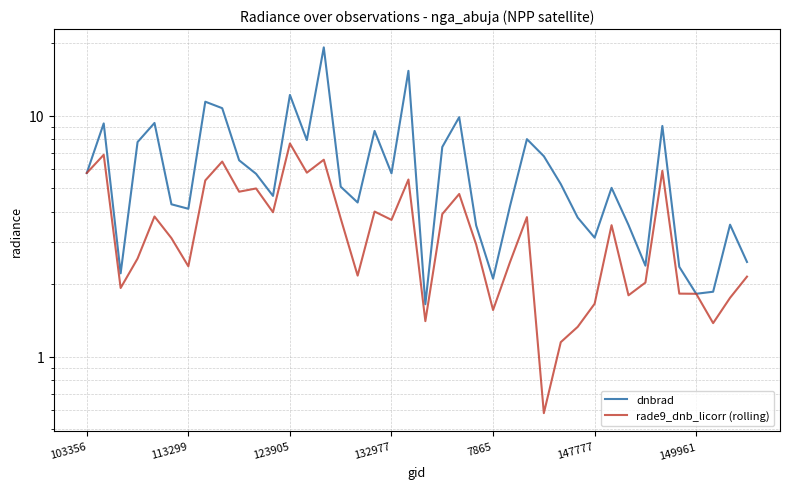

At which label is dnbrad closest to 10?

22